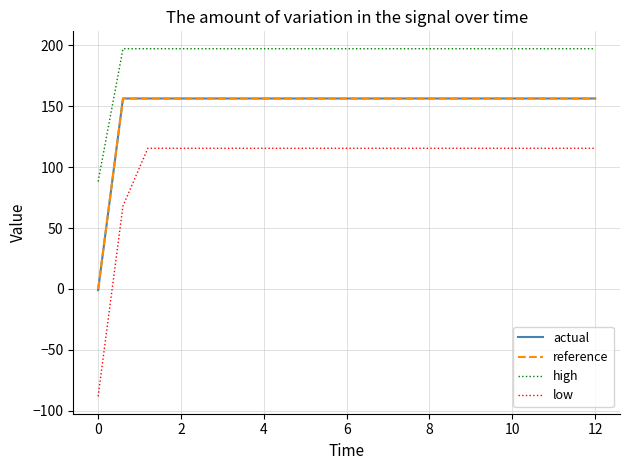

What are all the series names shown in the legend?

actual, reference, high, low